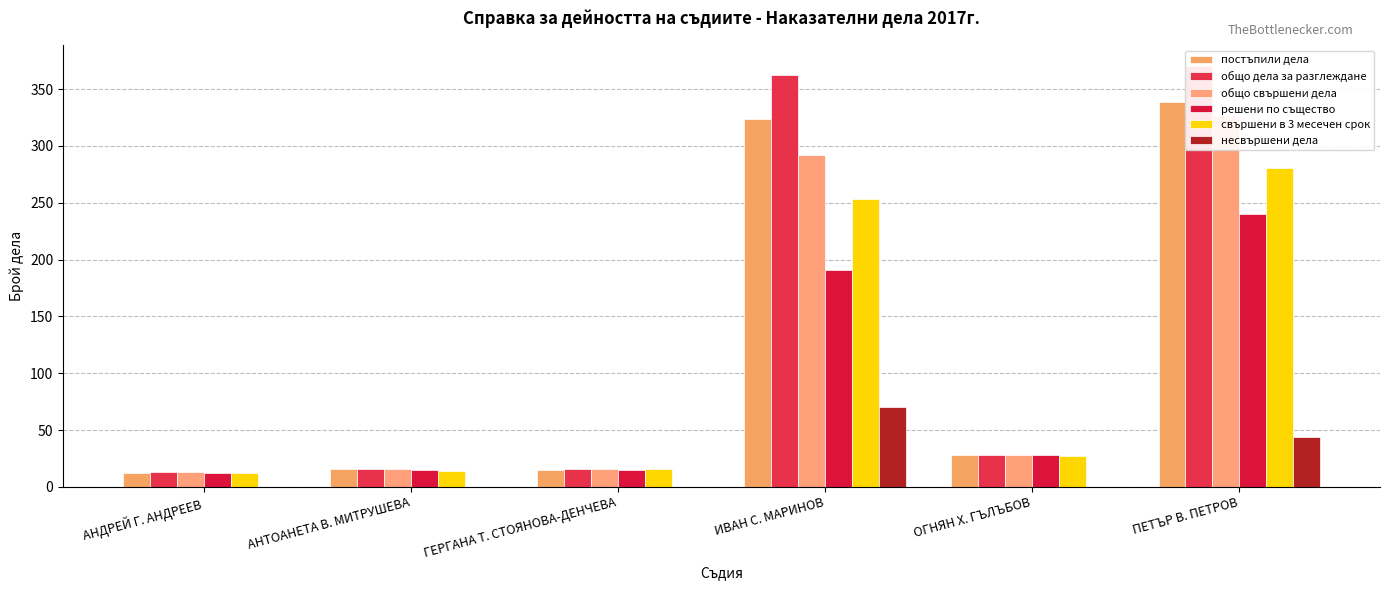

Count the number of data series in this chart.

6